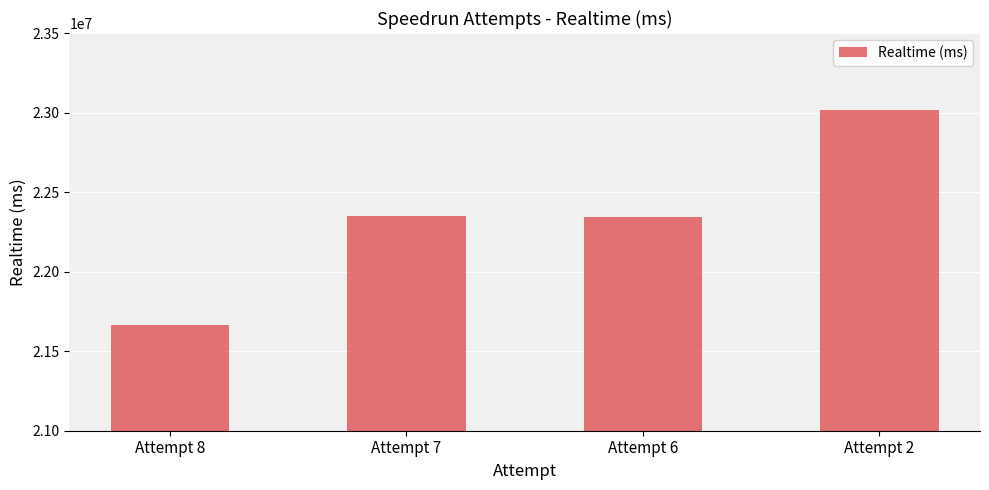

What is the value of the 2nd bar from the left?

22349225